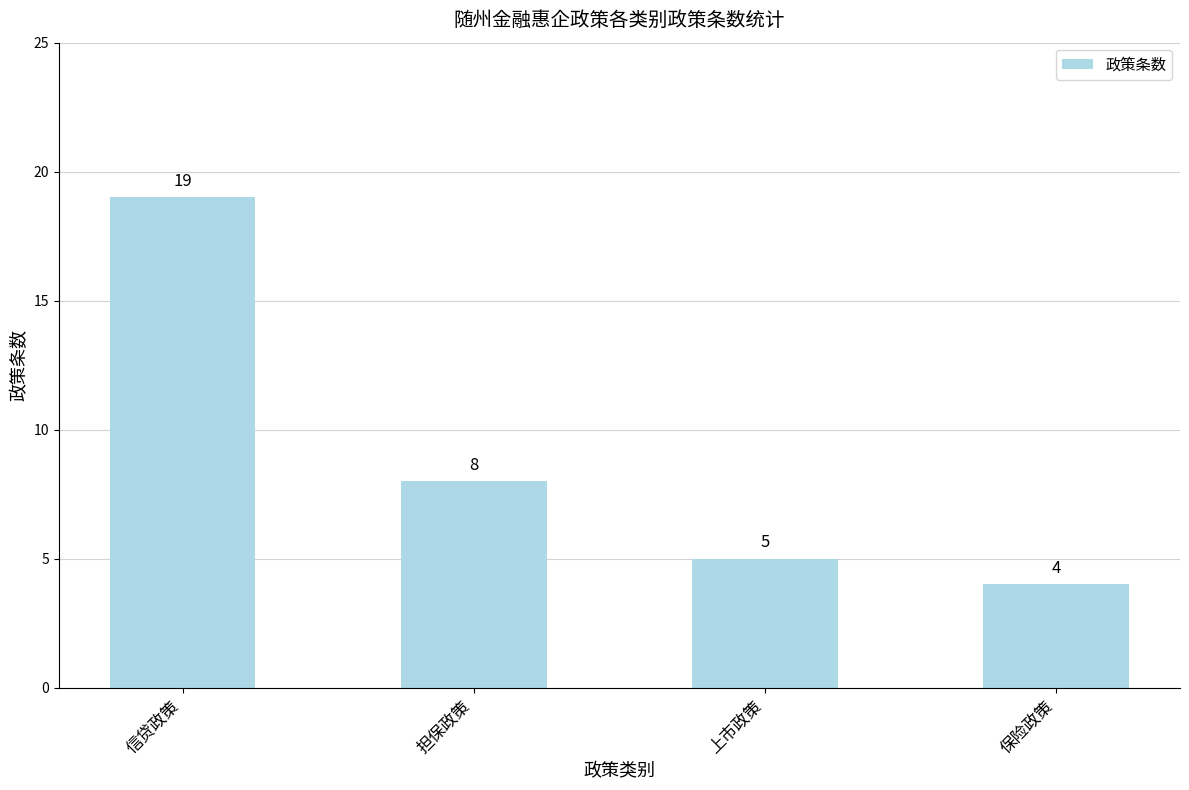

How many bars are there in total?

4